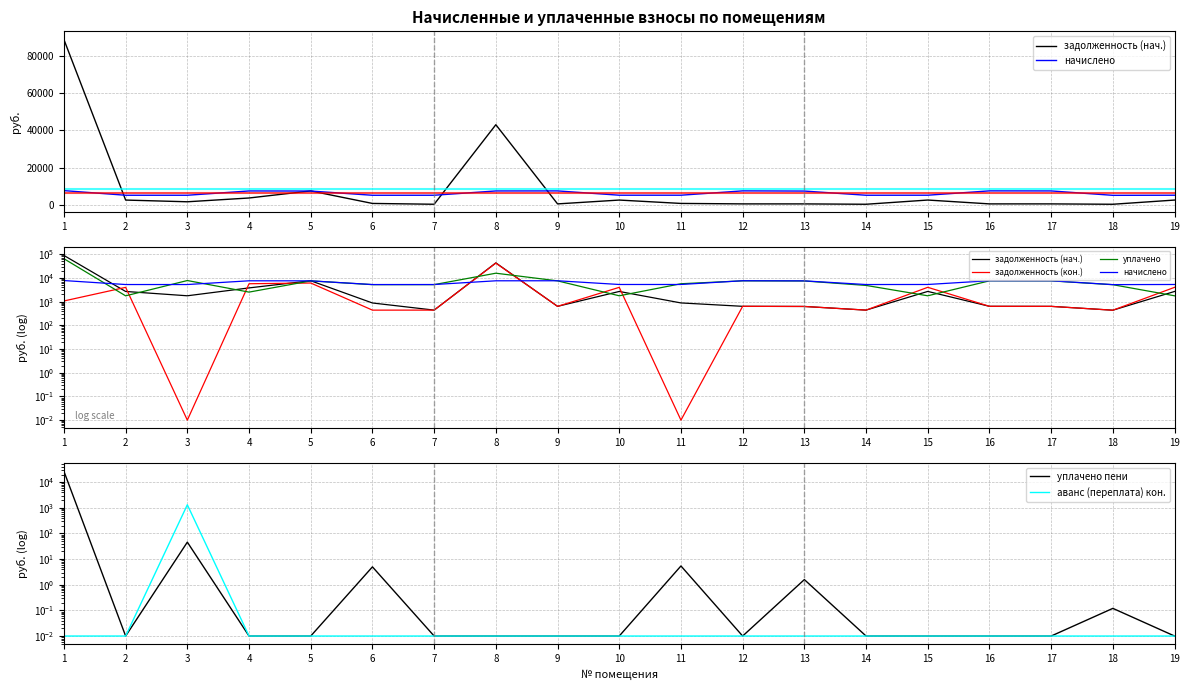

How many values in the уплачено series are below 5671?

9